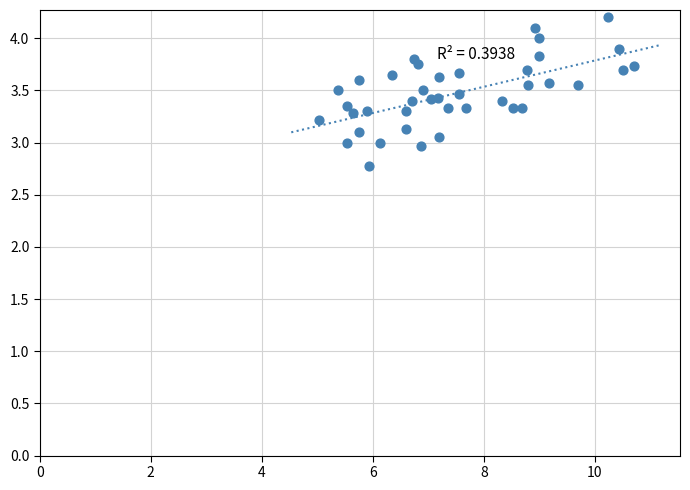

What is the range of Y values (max minus min)?

1.4